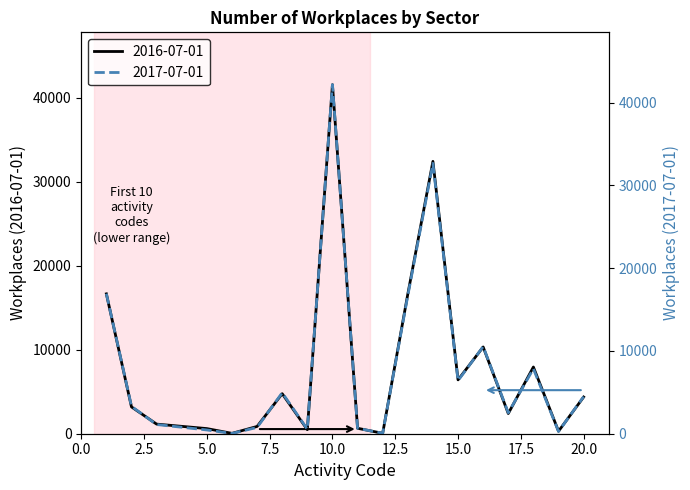

What is the average value of the 2016-07-01 series?

7939